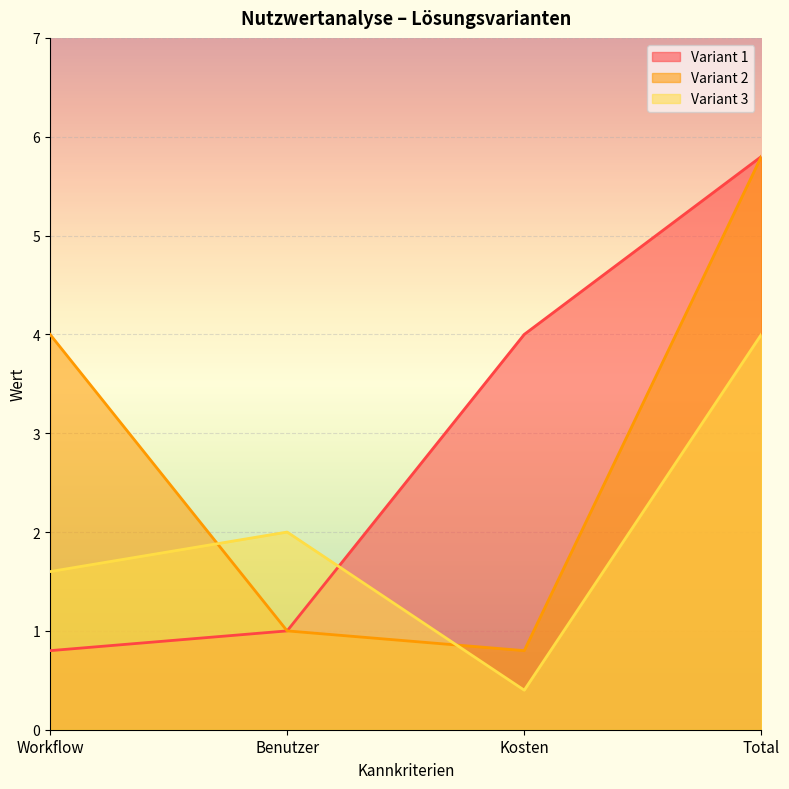

What is the greatest value displayed?

5.8